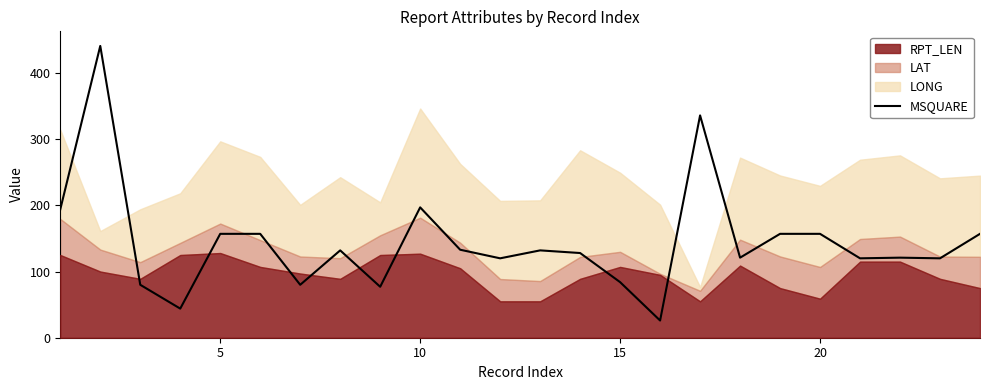

What is the sum of all values?

3471